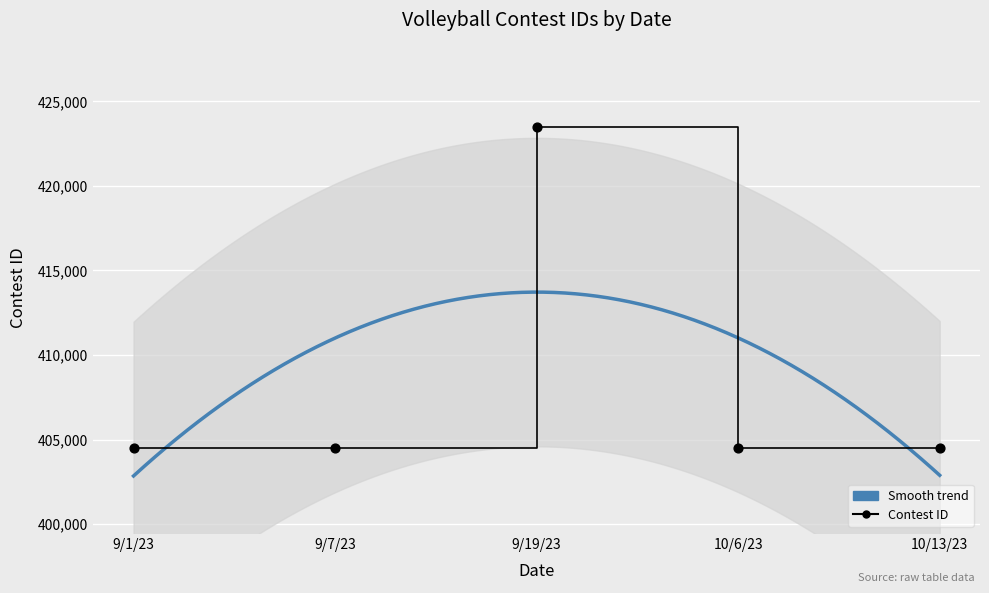

Approximately how many times larger is the value at 9/7/23 compared to 10/13/23?

1.0